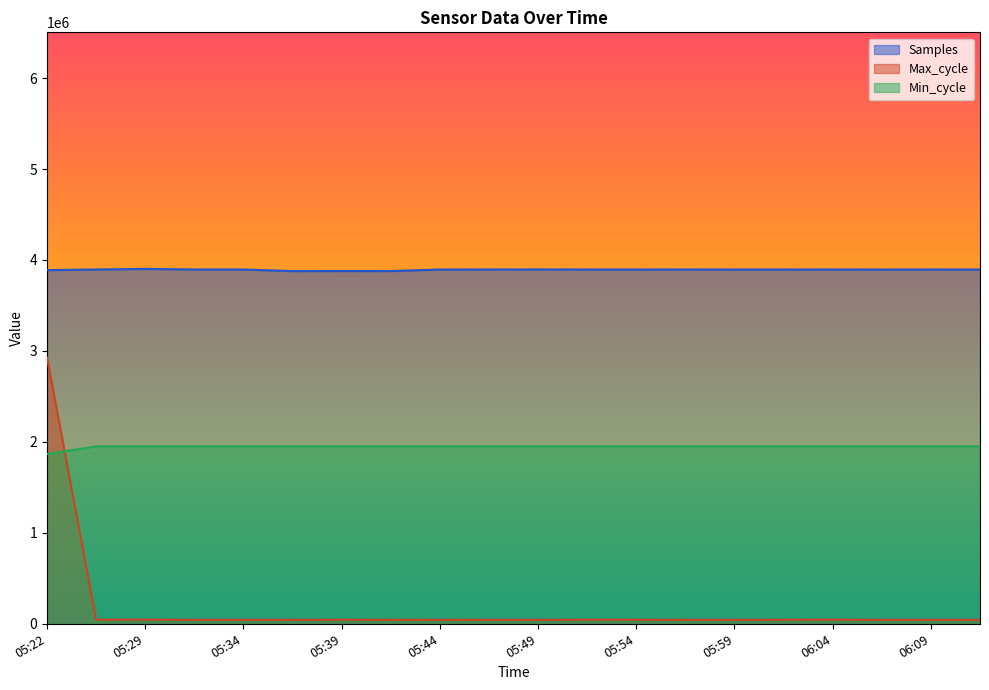

Which has a higher value, 05:24 or 05:37?

05:24